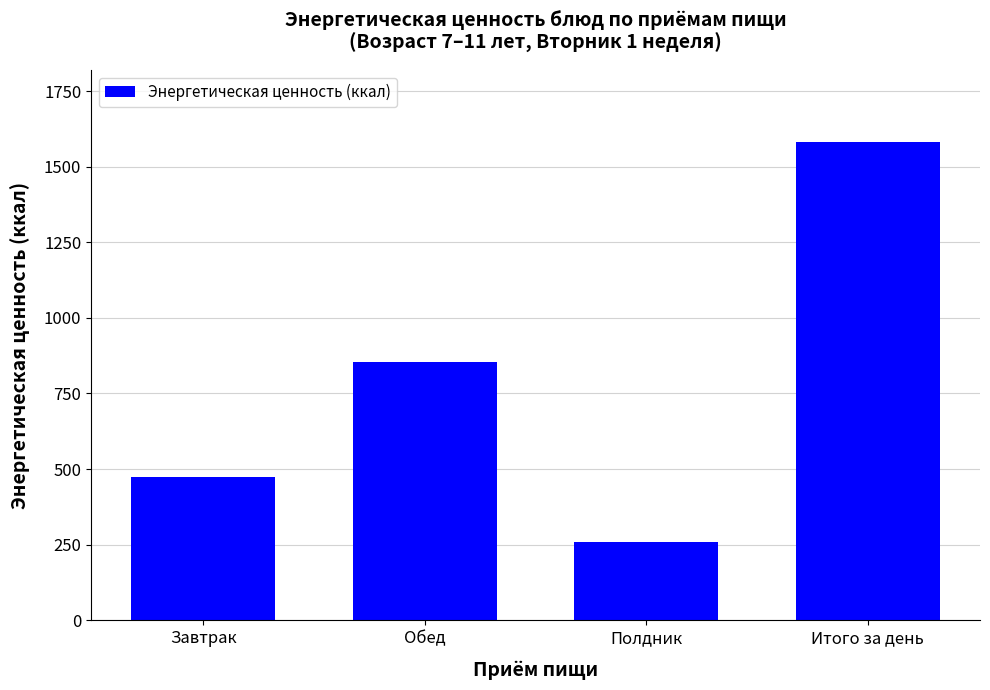

What is the maximum value shown in the chart?

1583.1